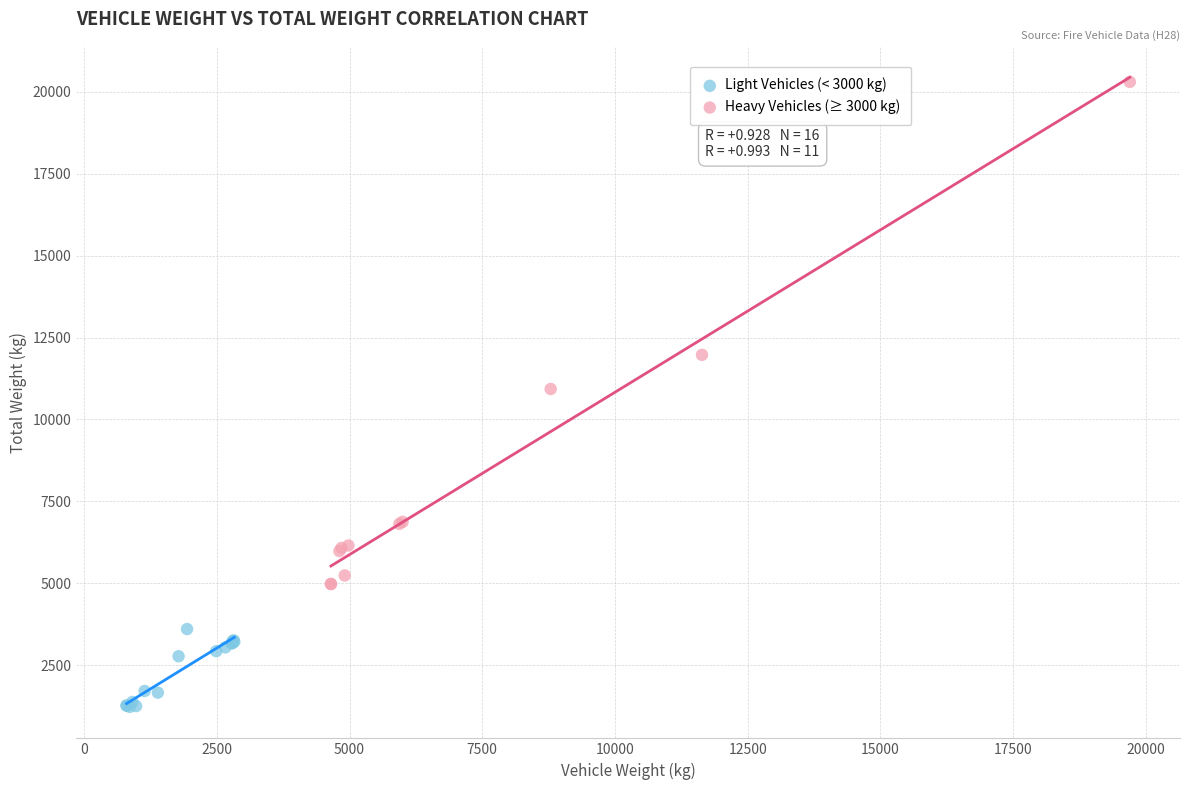

Which series reaches the maximum Y coordinate?

Heavy Vehicles (≥ 3000 kg)